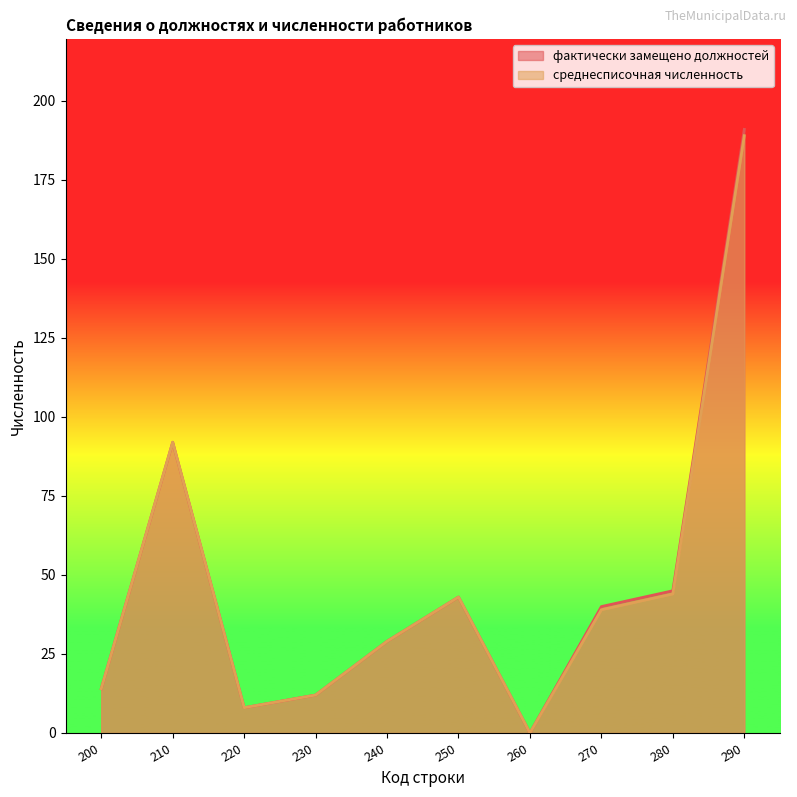

What is the highest value of the среднесписочная численность series?

189